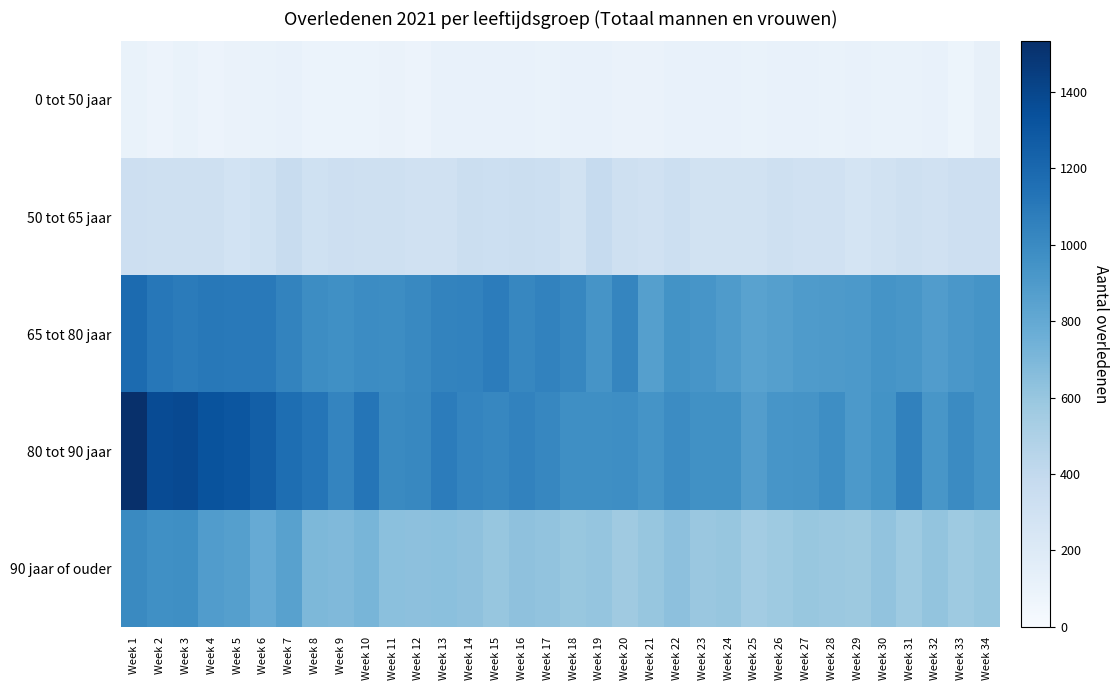

Which series has the largest total across all categories?

80 tot 90 jaar